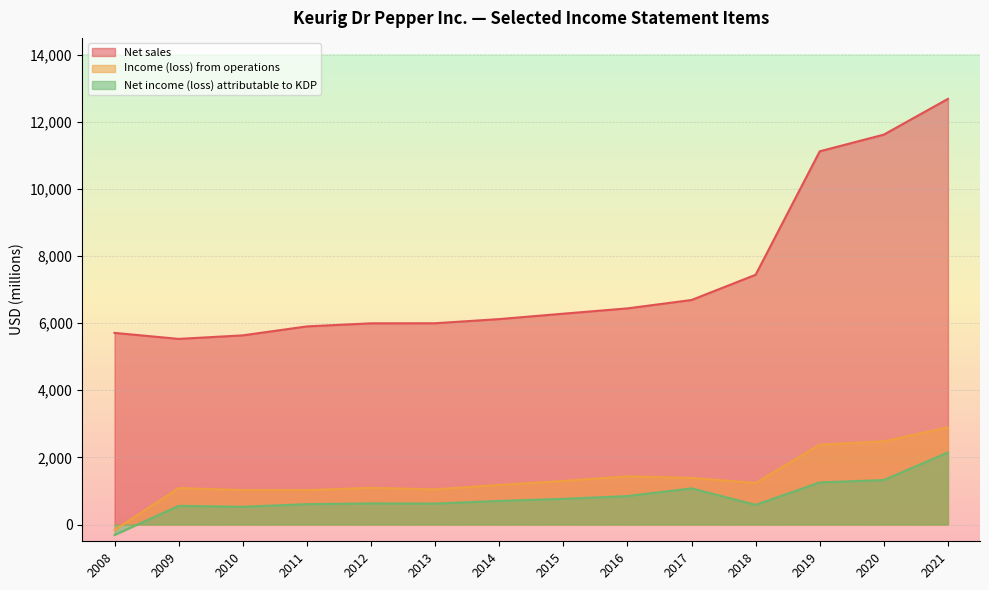

What are all the series names shown in the legend?

Net sales, Income (loss) from operations, Net income (loss) attributable to KDP